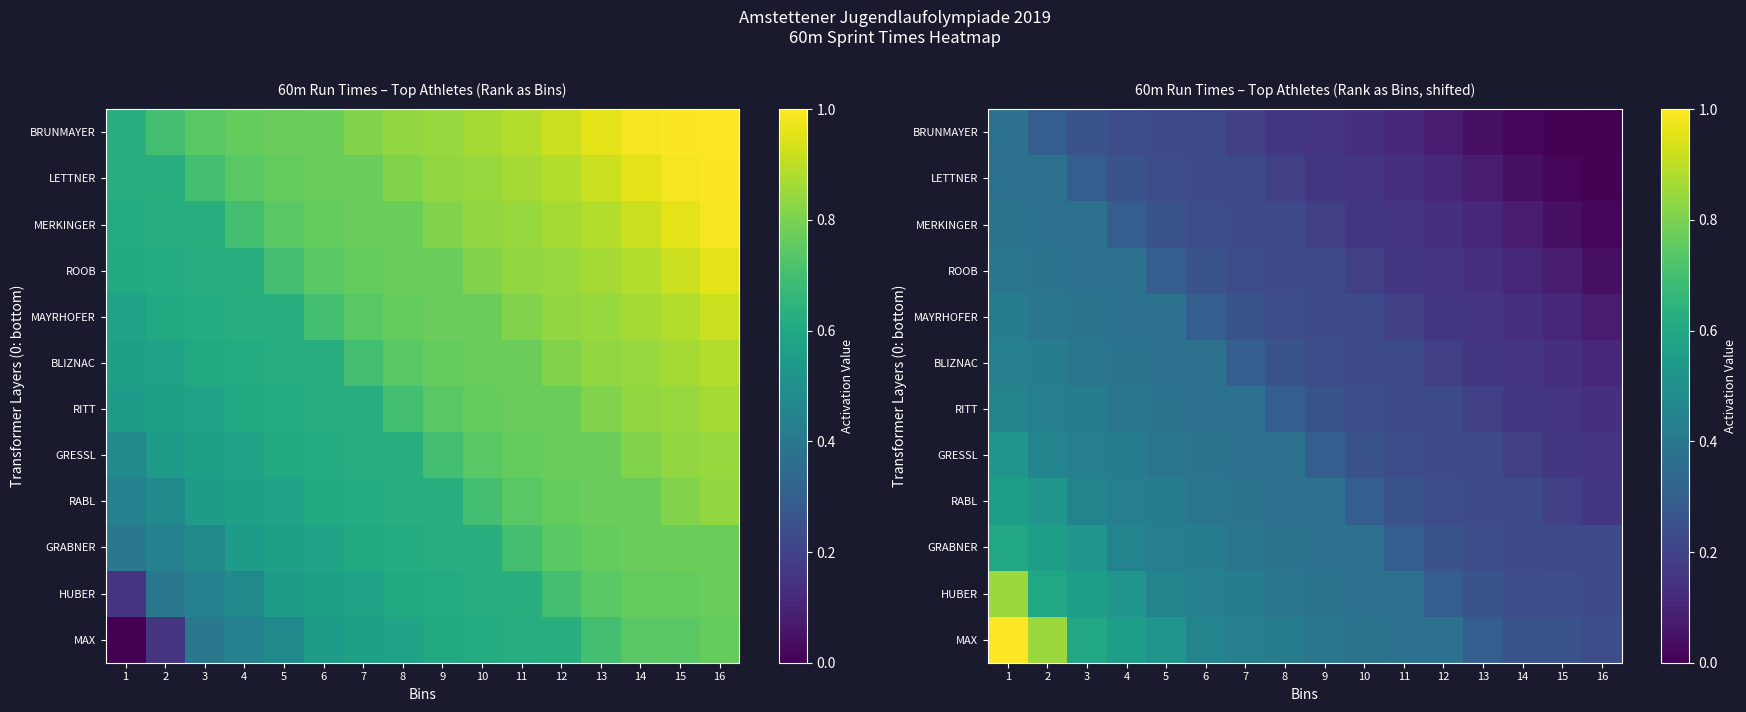

Where is BLIZNAC nearest to the value 0?

16